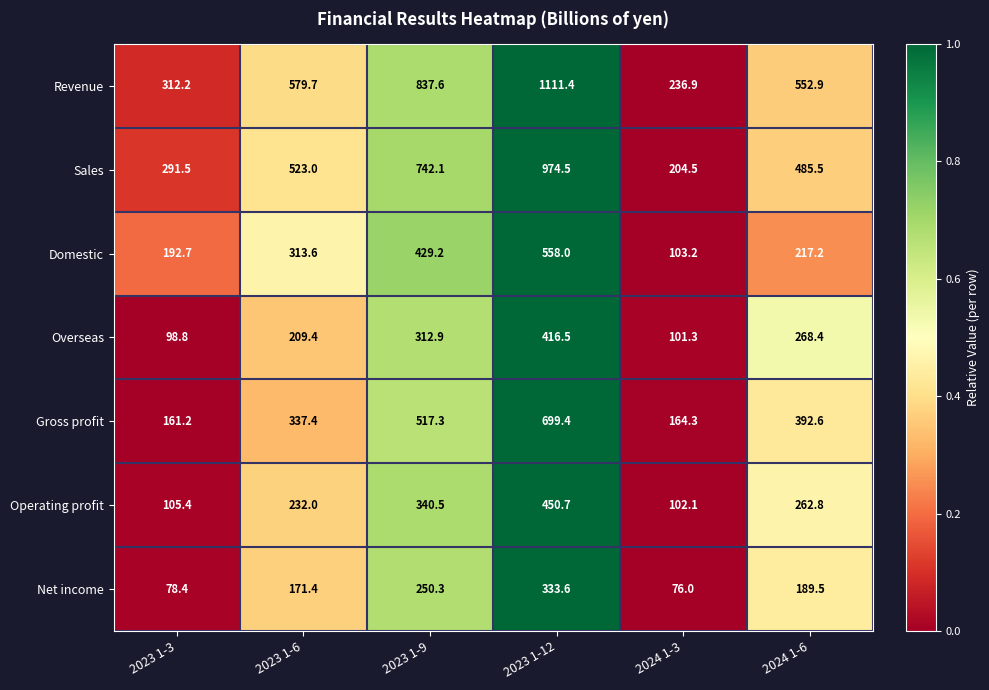

What is the difference between the maximum and second lowest values in the Sales series?

683.0